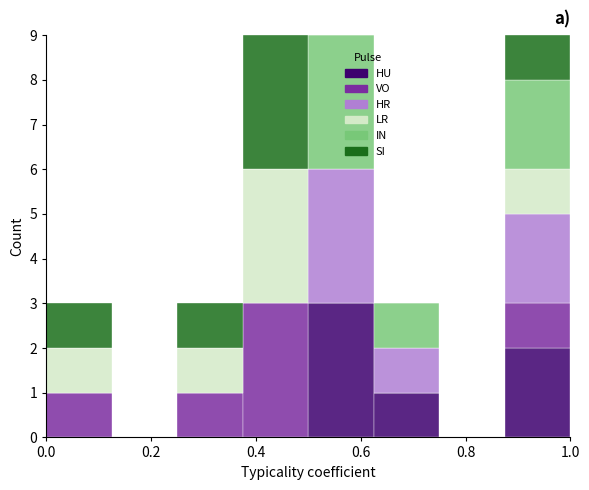

Reading left to right, transcribe this chart: for each stacked bar, give the range it covers on the x-axis and its total height. Neither the bar edges nor the heights are printed on the chart, so give them approximately, as read against the axes.

0.000 to 0.125: 3
0.125 to 0.250: 0
0.250 to 0.375: 3
0.375 to 0.500: 9
0.500 to 0.625: 9
0.625 to 0.750: 3
0.750 to 0.875: 0
0.875 to 1.000: 9